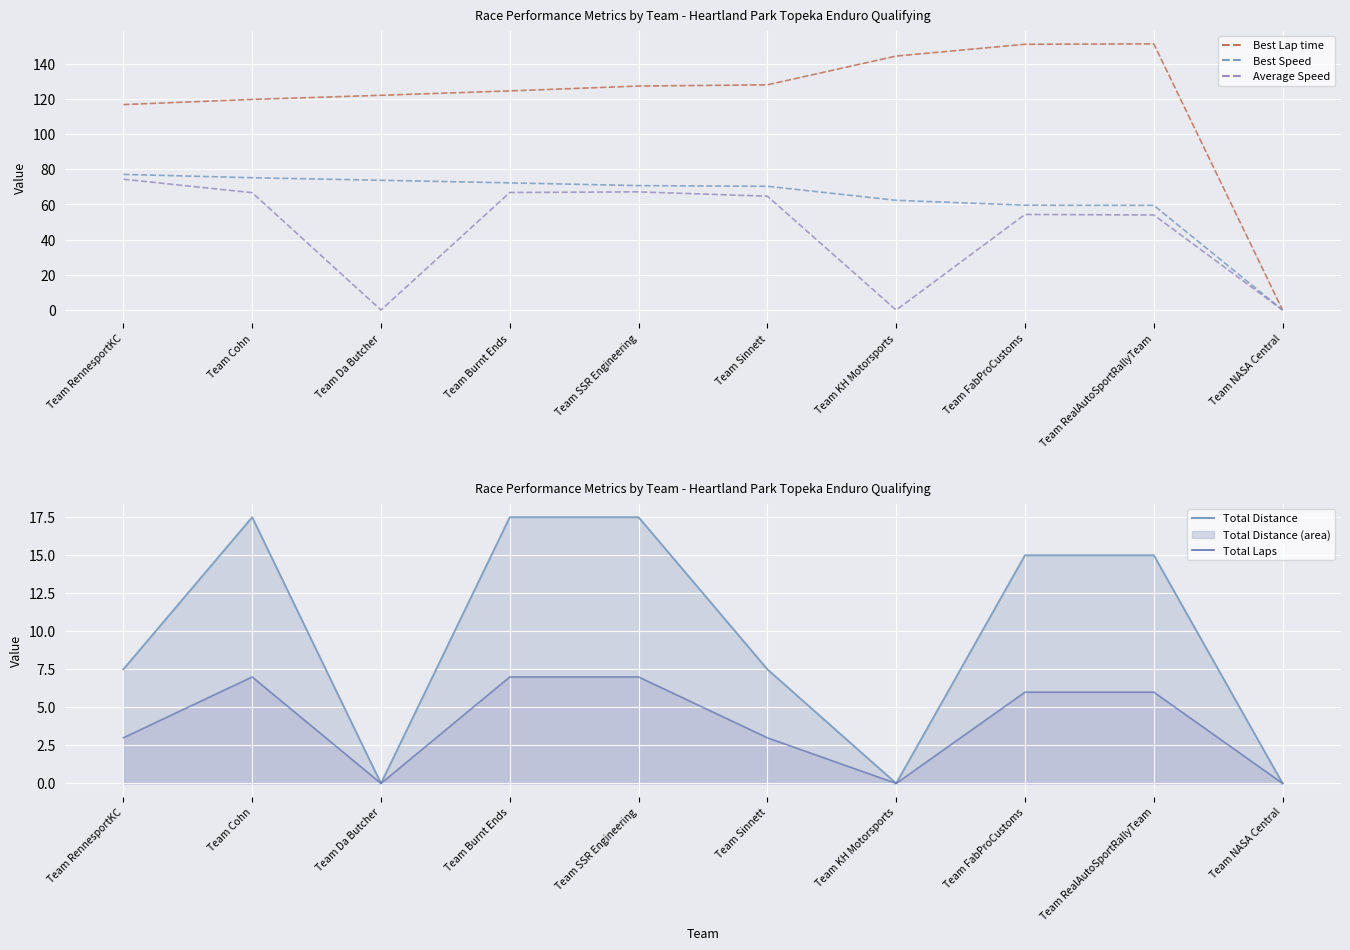

Which category has the lowest value across all series?

Team NASA Central